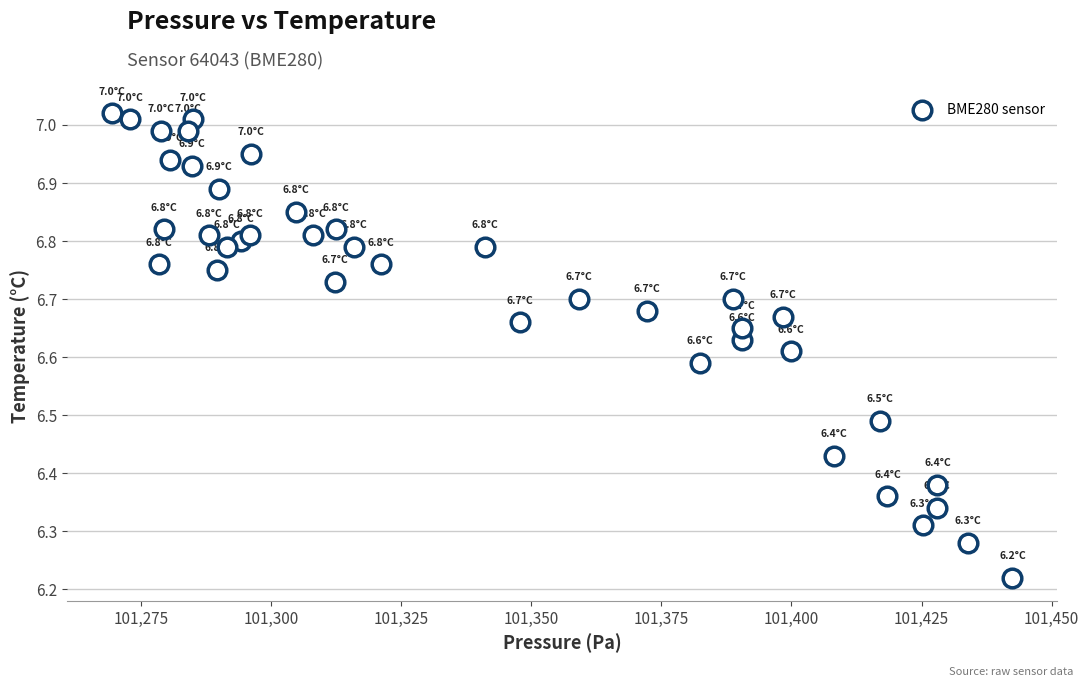

What is the range of Y values (max minus min)?

0.8